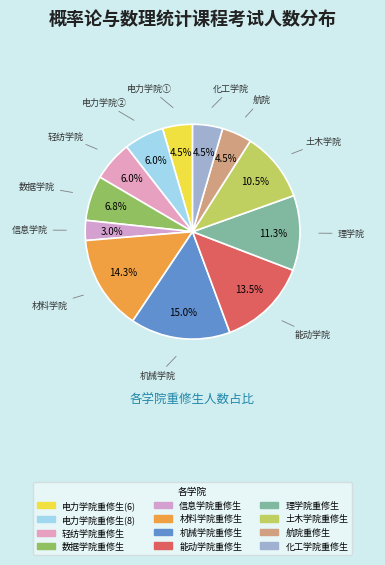

Is there a majority slice in this chart?

No